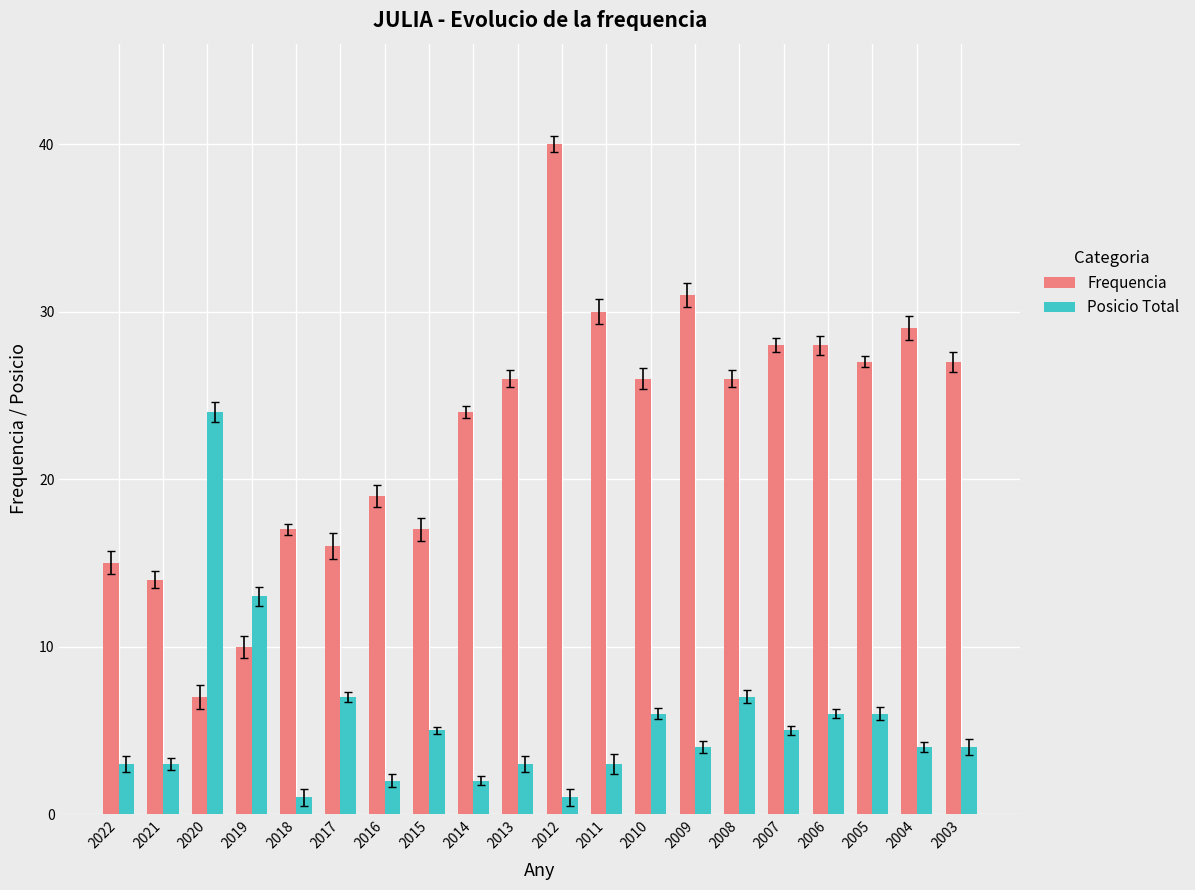

Between 2021 and 2008, which series saw the biggest shift?

Frequencia